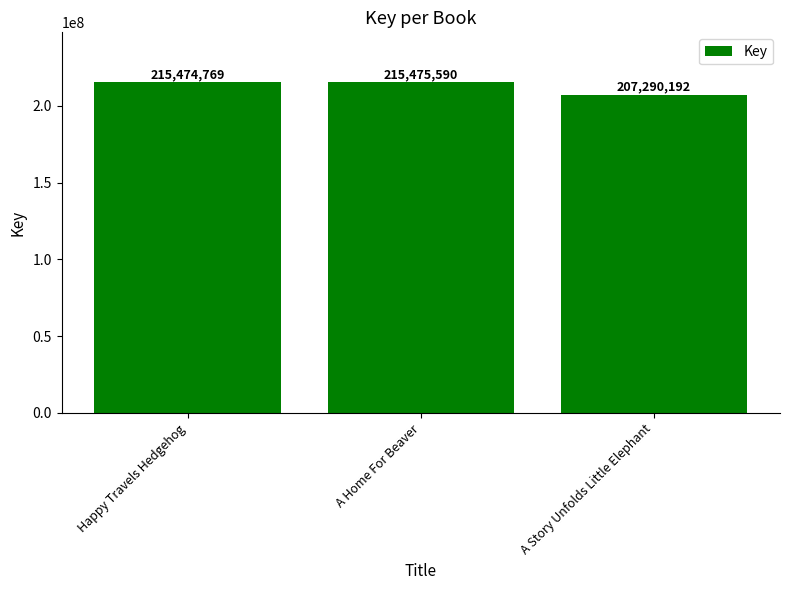

What is the approximate value at Happy Travels Hedgehog?

215474769